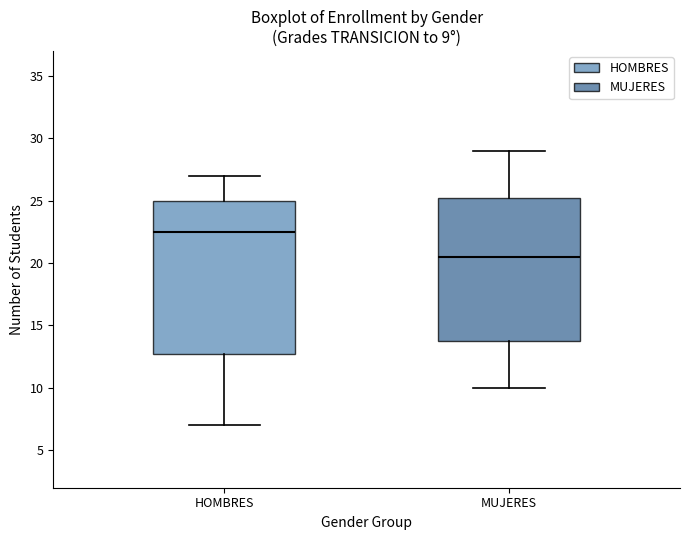

Comparing the boxes themselves (not the whiskers), which one is the tallest?

HOMBRES